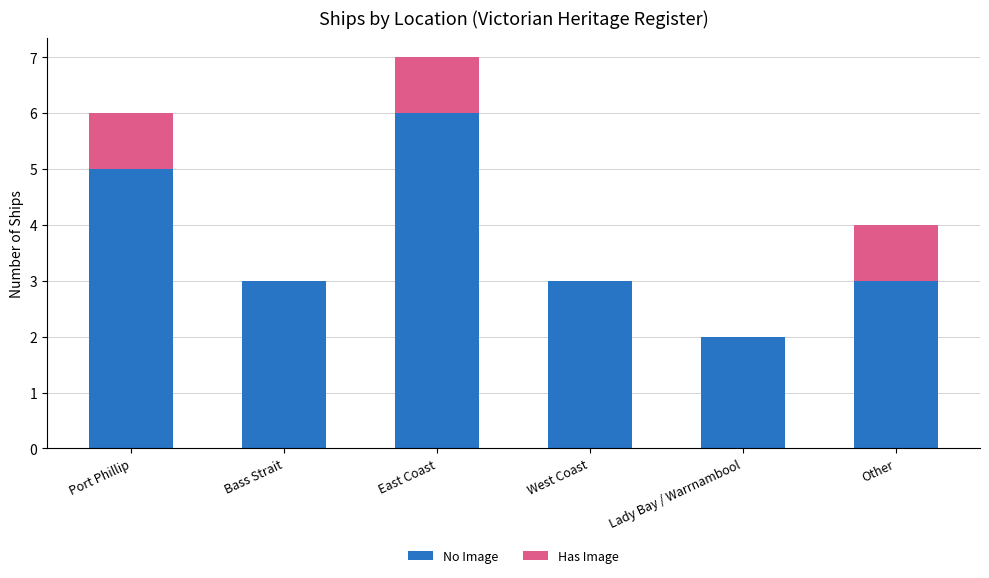

What is the highest value of the No Image series?

6